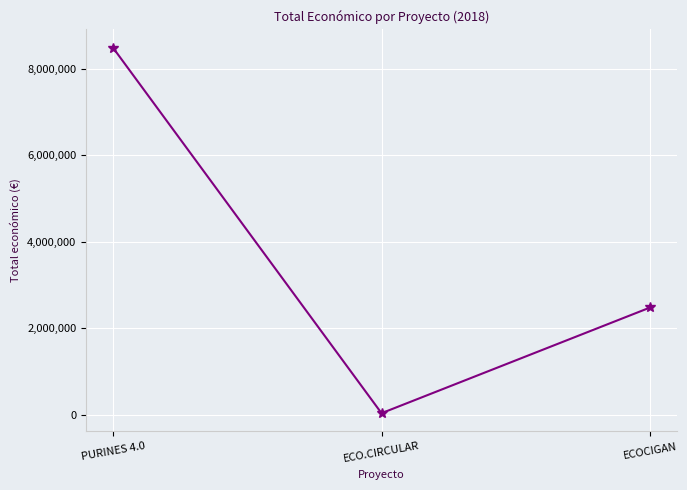

Does the chart have visible grid lines?

Yes